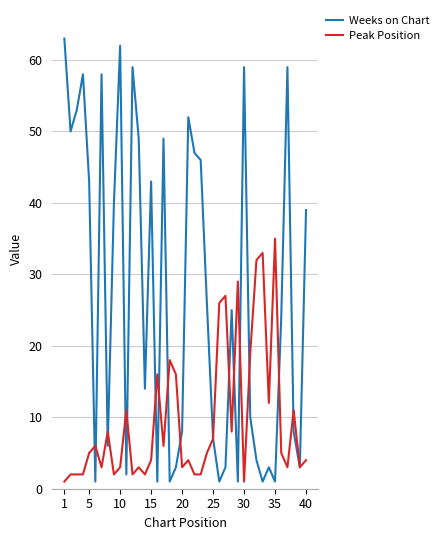

Is this an area chart (filled region under the line)?

No